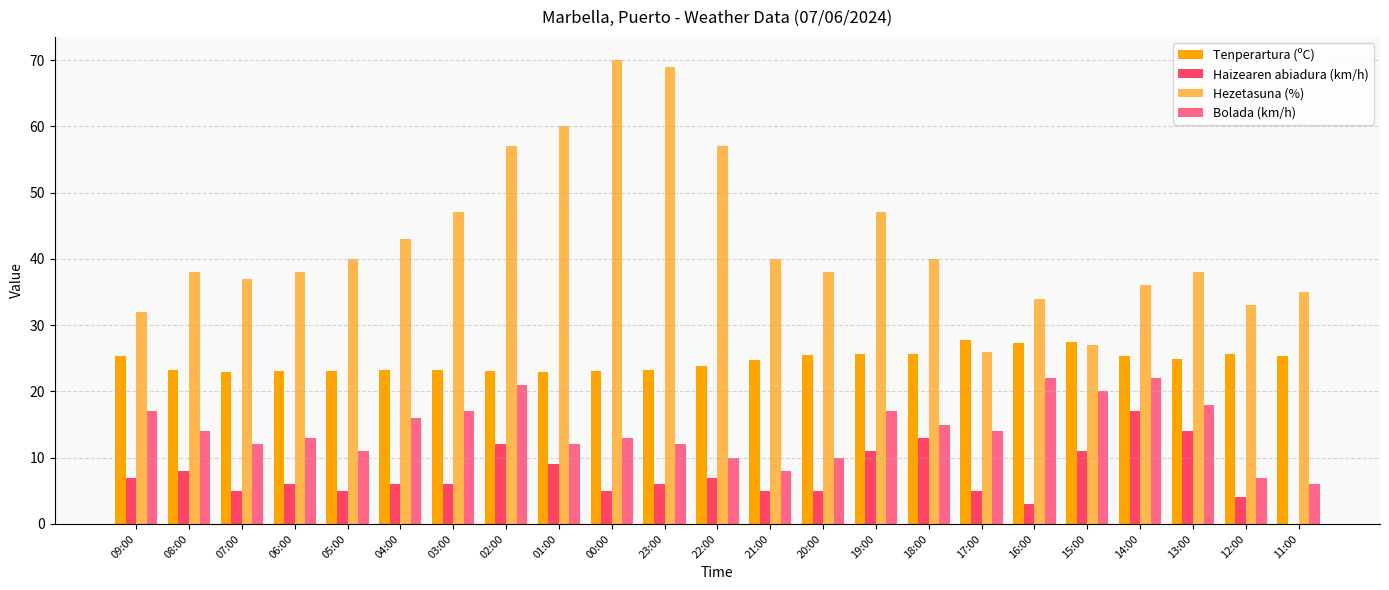

The value of Haizearen abiadura (km/h) at 08:00 is 13.6. True or false?

False